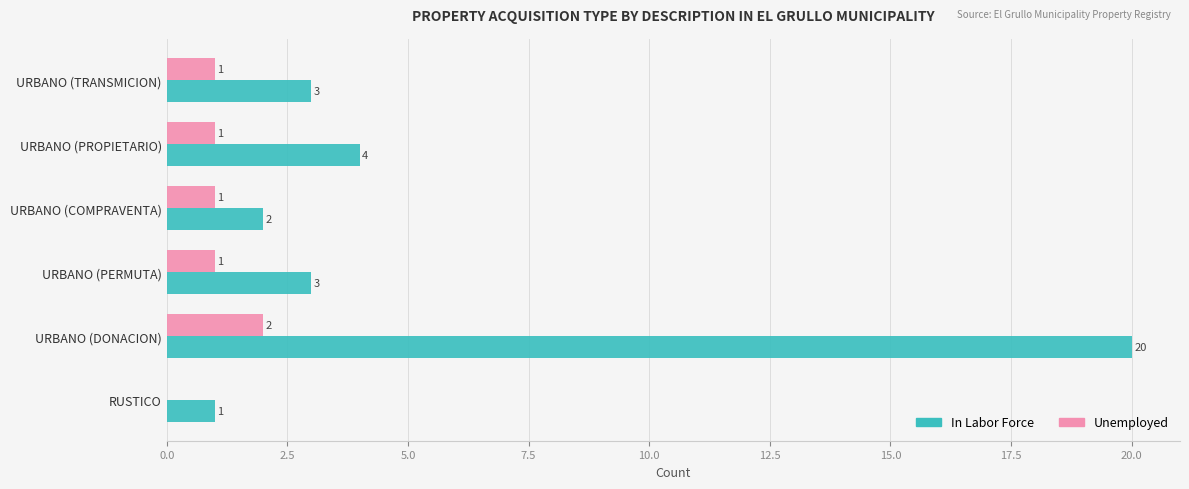

Between URBANO (DONACION) and URBANO (PERMUTA), which series saw the biggest shift?

In Labor Force